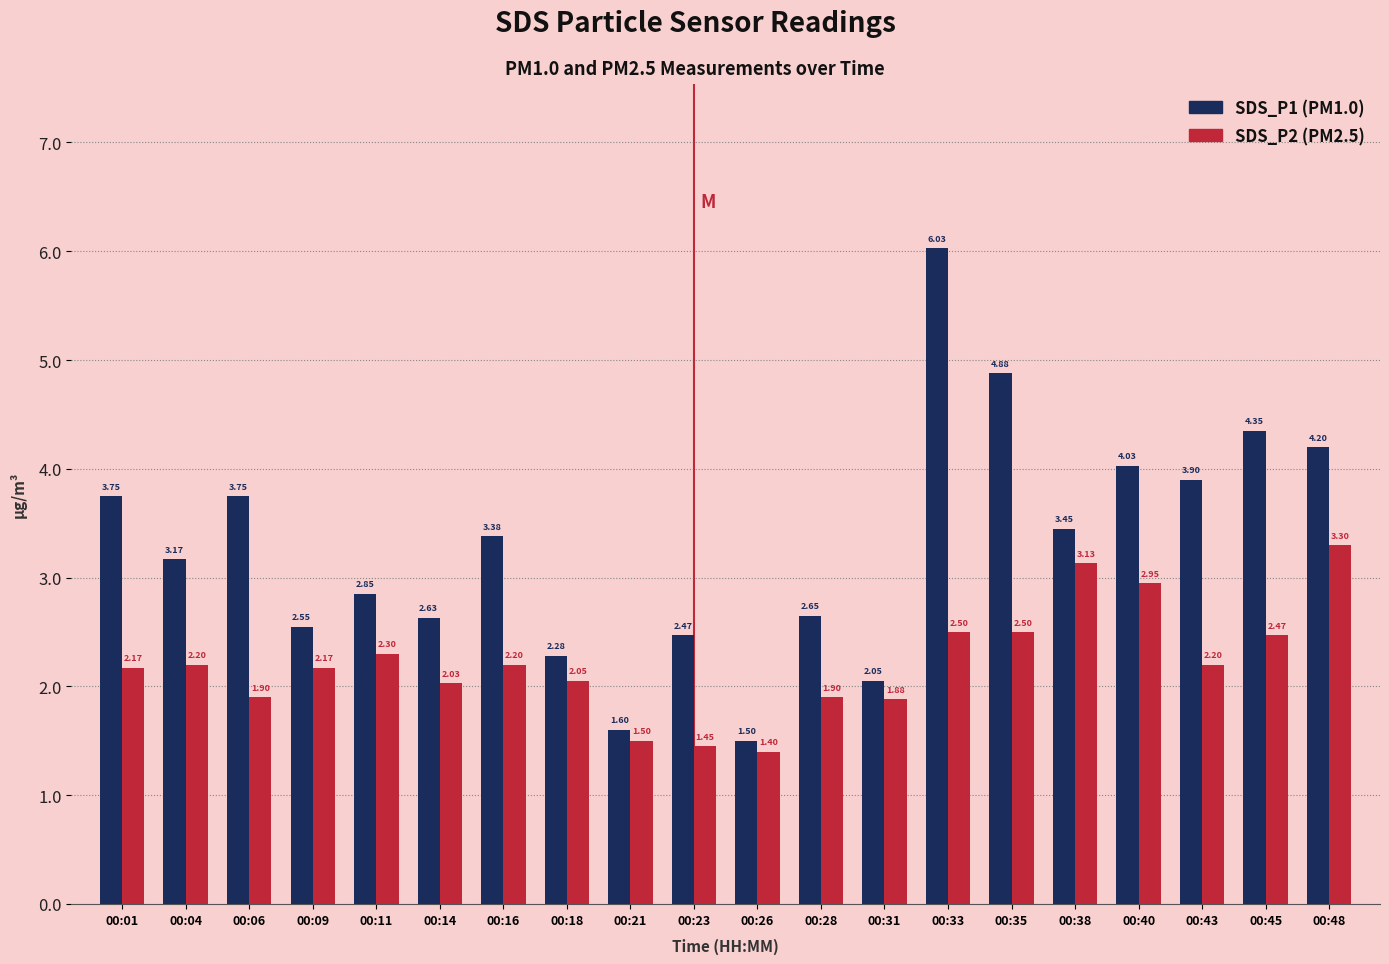

At which category is the sum across all series the highest?

00:33